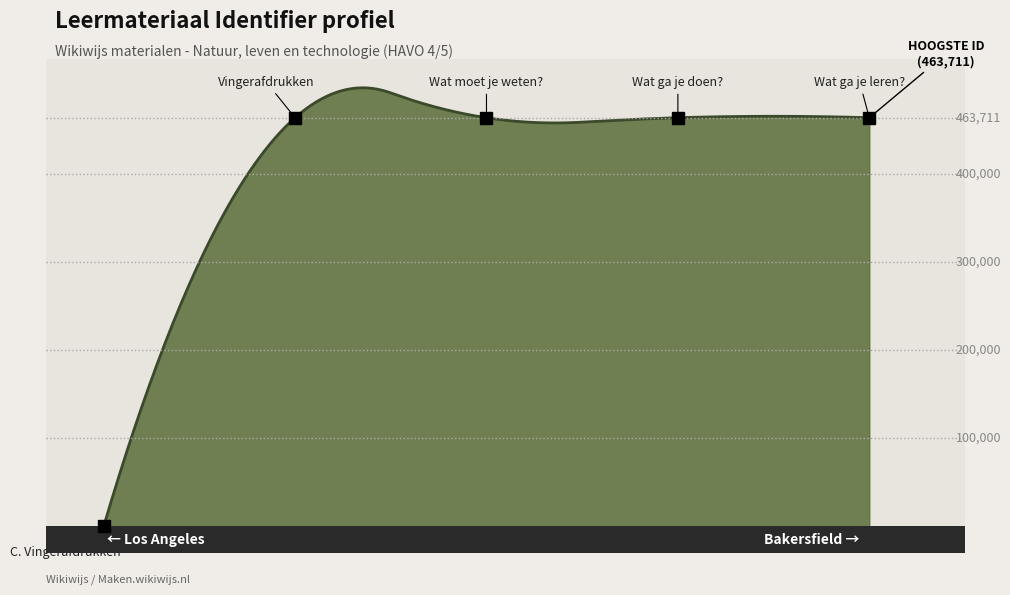

Does the chart have visible grid lines?

No